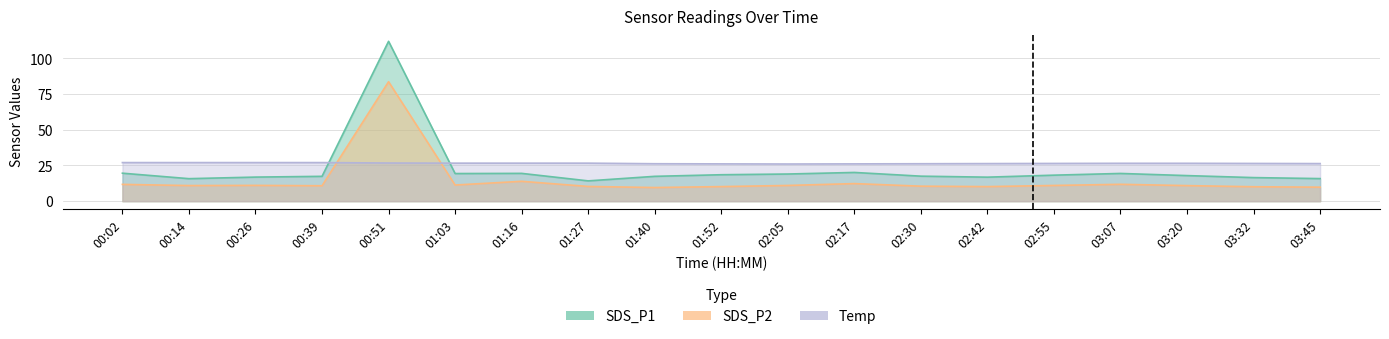

Where is the first local minimum for Temp?

02:05